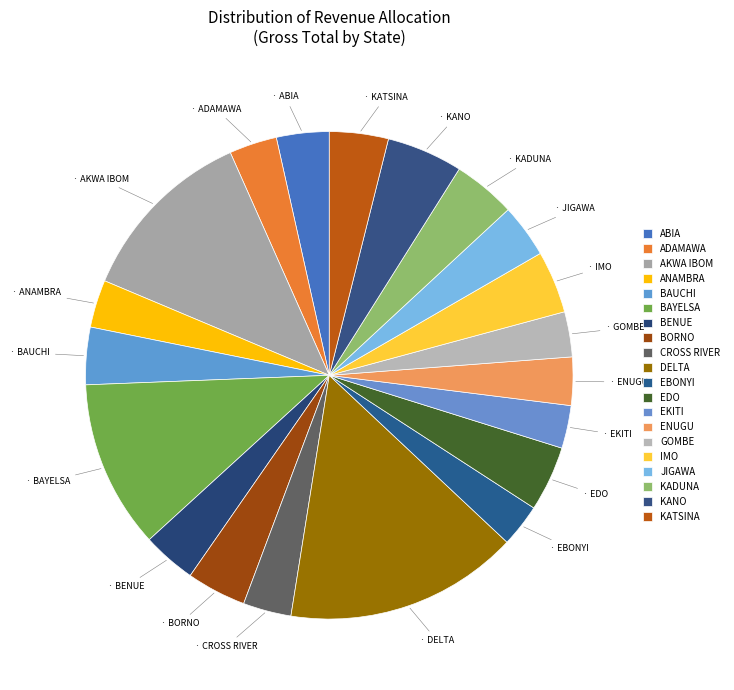

How many slices are in this pie chart?

20